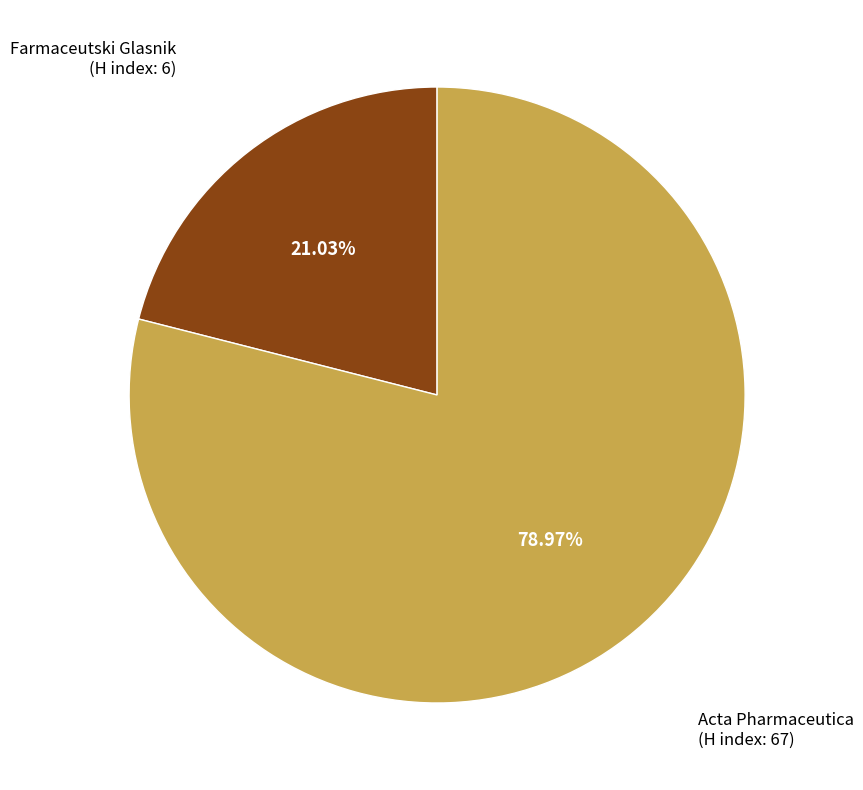

Which slice represents more than half of the pie?

Acta Pharmaceutica